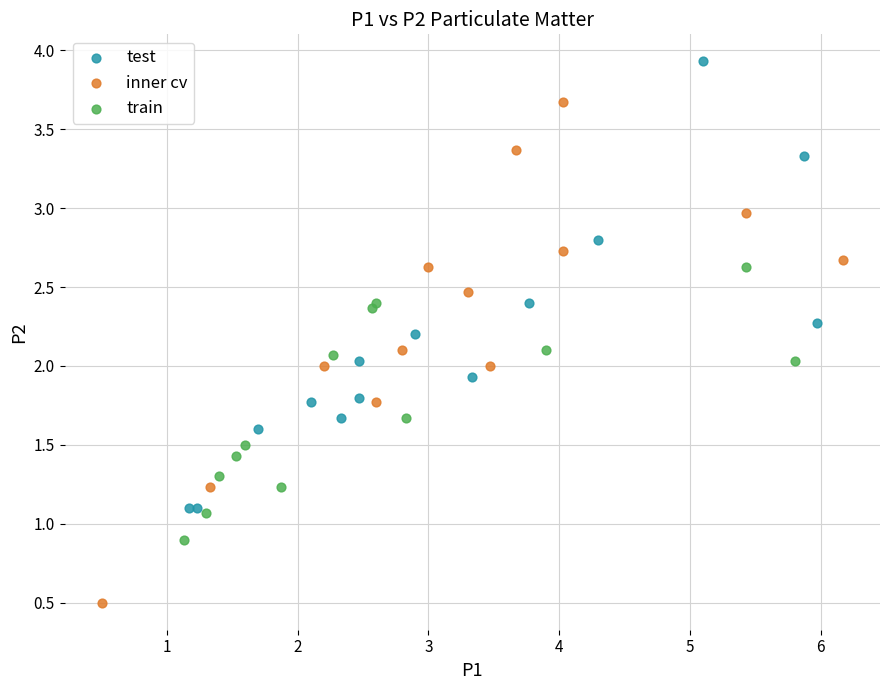

Which series reaches the minimum Y coordinate?

inner cv